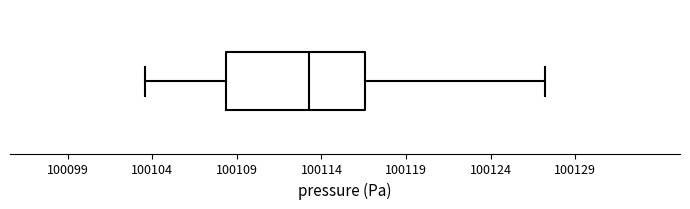

Where is the right edge of the box on the x-axis? The values are not printed on the chart, so give them approximately, as read against the axis.

100116.5